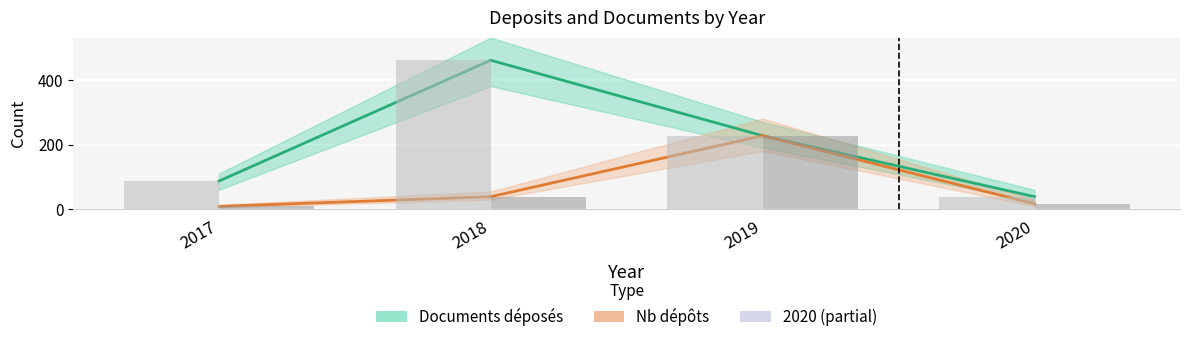

The value of Documents déposés (bars) at 2020 is 67. True or false?

False